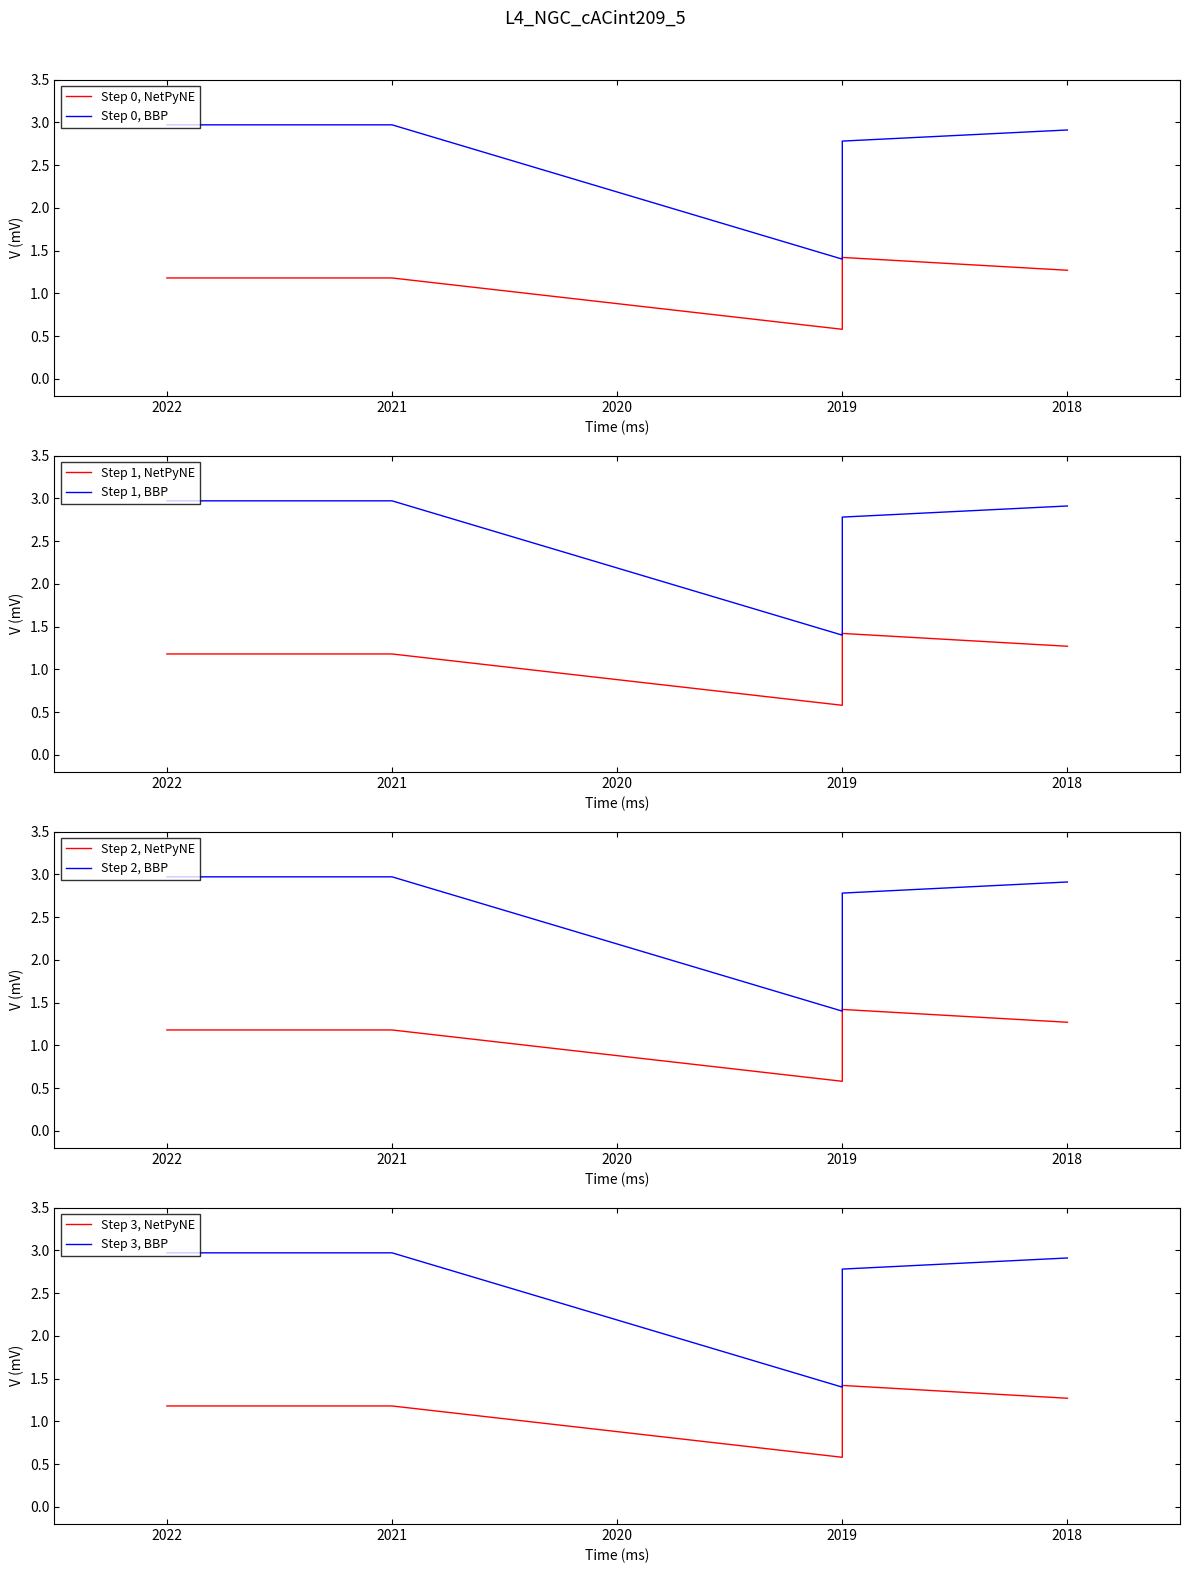

Is the value of SJR at 2019 greater than the value of IF at 2018?

No